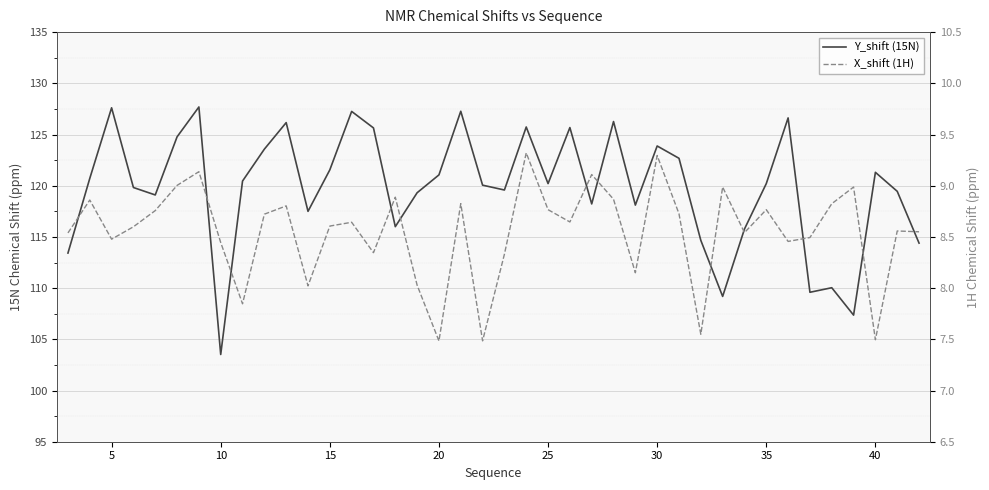

True or false: Y_shift (15N) and X_shift (1H) cross at least once.

False